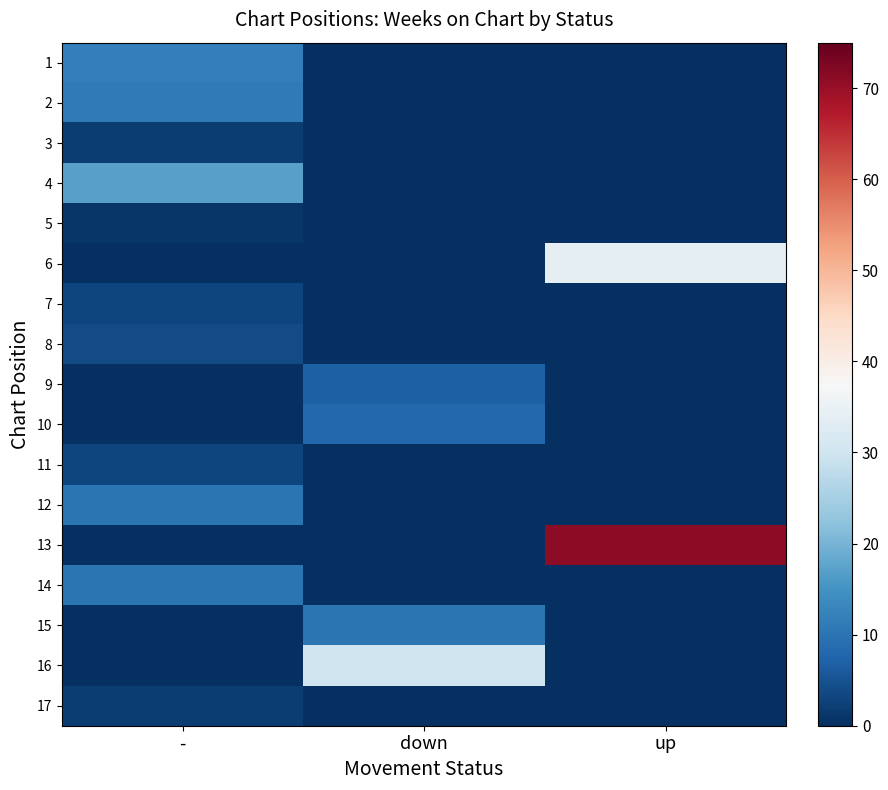

What is the maximum value shown in the chart?

71